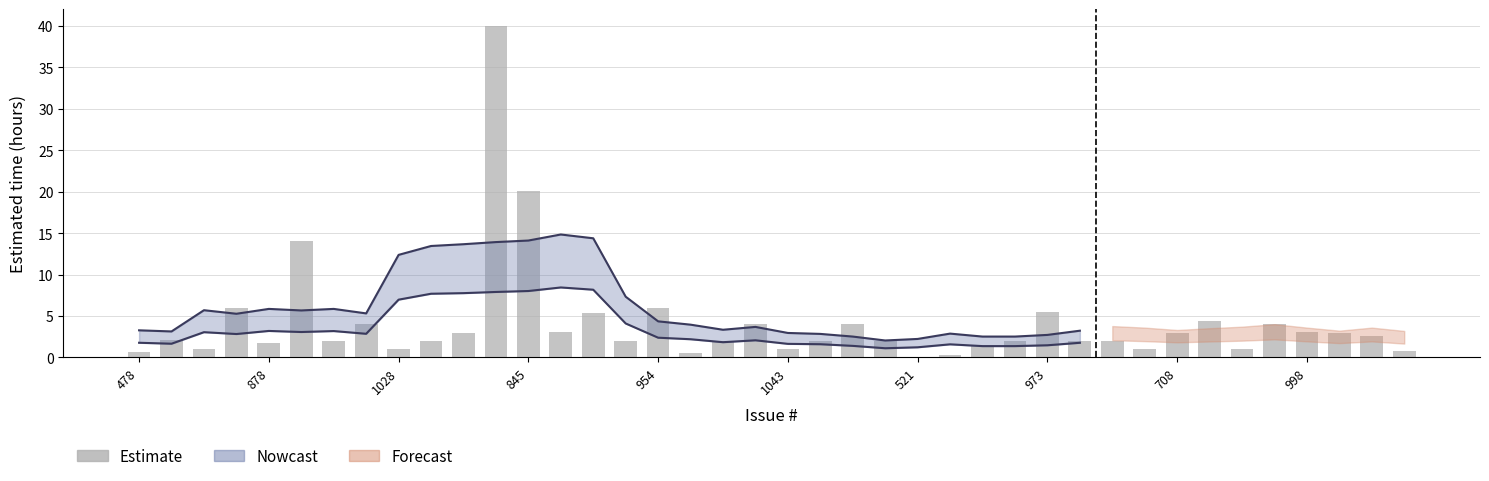

Which label corresponds to the largest value in the chart?

11